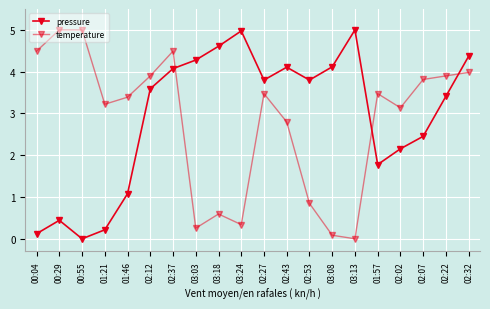

What is the difference between the maximum and minimum values in the pressure series?

5.0